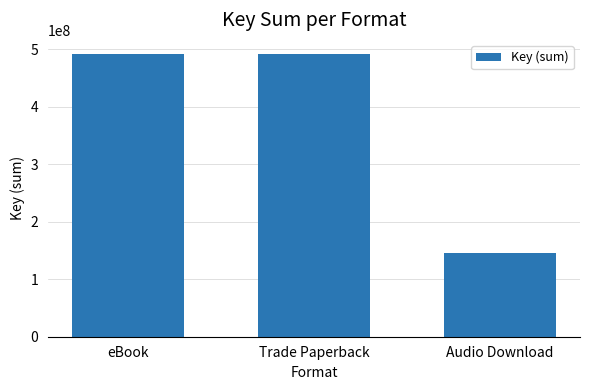

What is the minimum value shown in the chart?

145089320